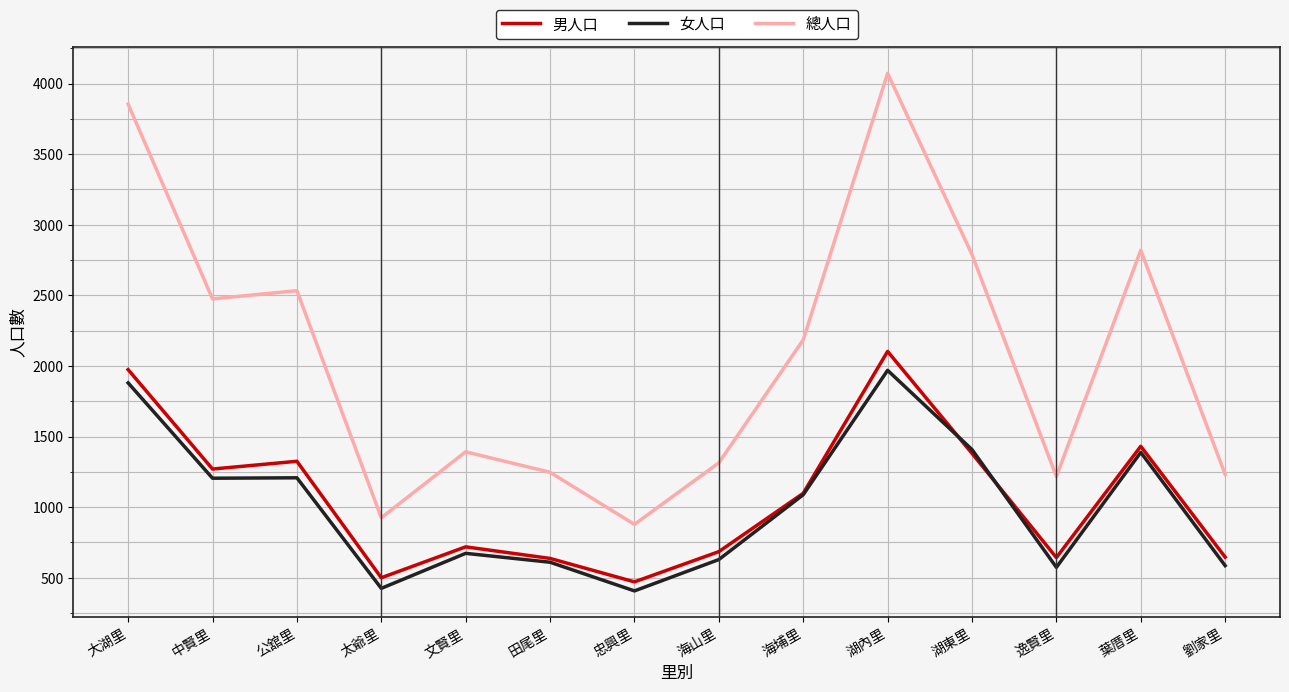

True or false: 總人口 and 女人口 cross at least once.

False